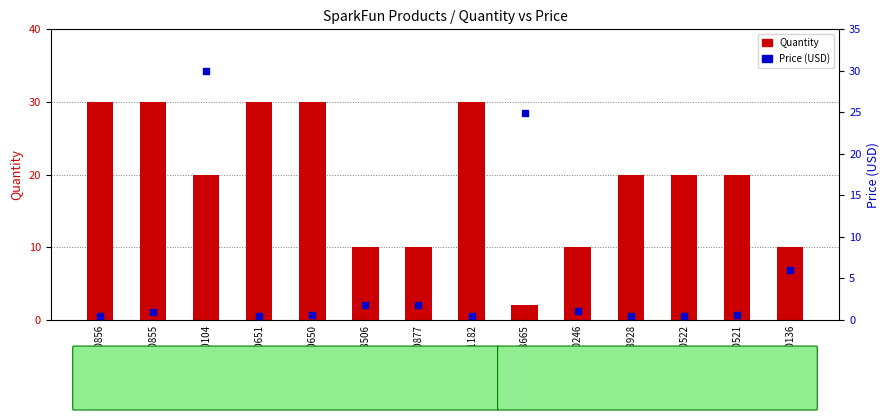

What is the total value across all series at PRT-10651?

30.4